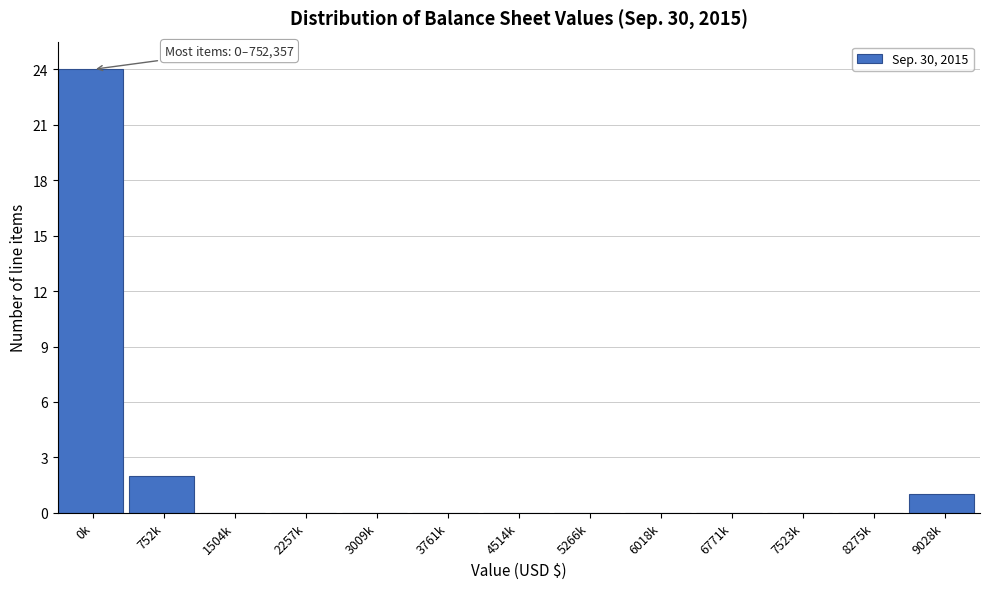

What is the greatest value displayed?

24